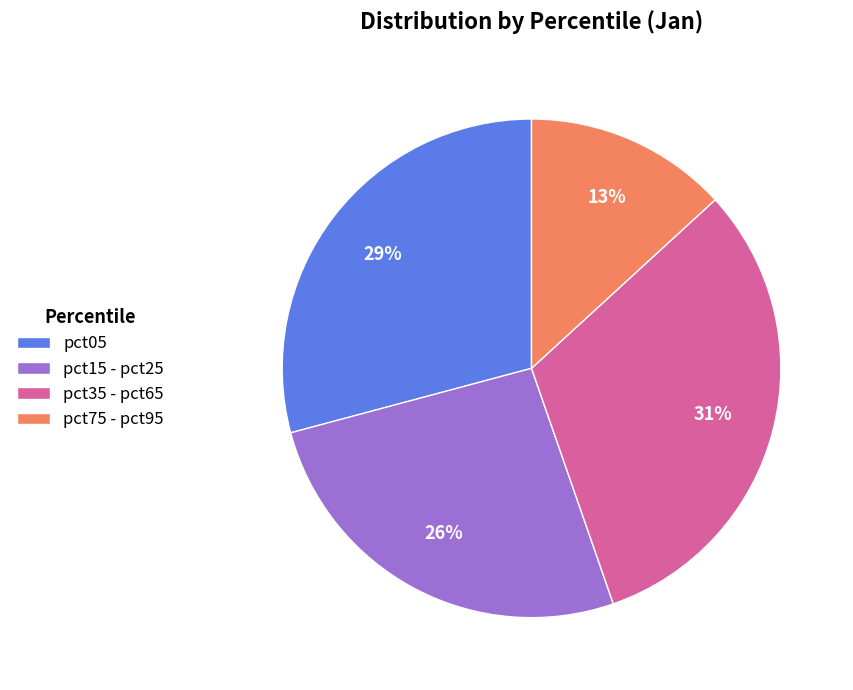

What is the largest slice in the pie chart?

pct35 - pct65